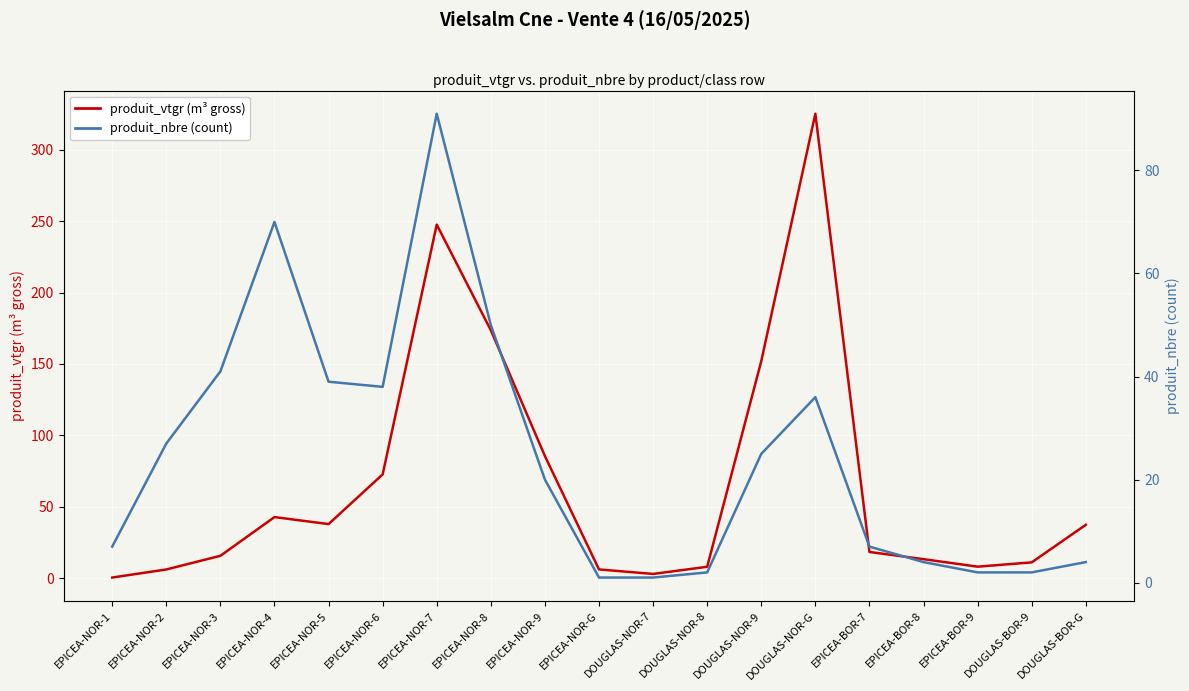

How many times do produit_nbre (count) and produit_vtgr (m³ gross) cross each other?

1